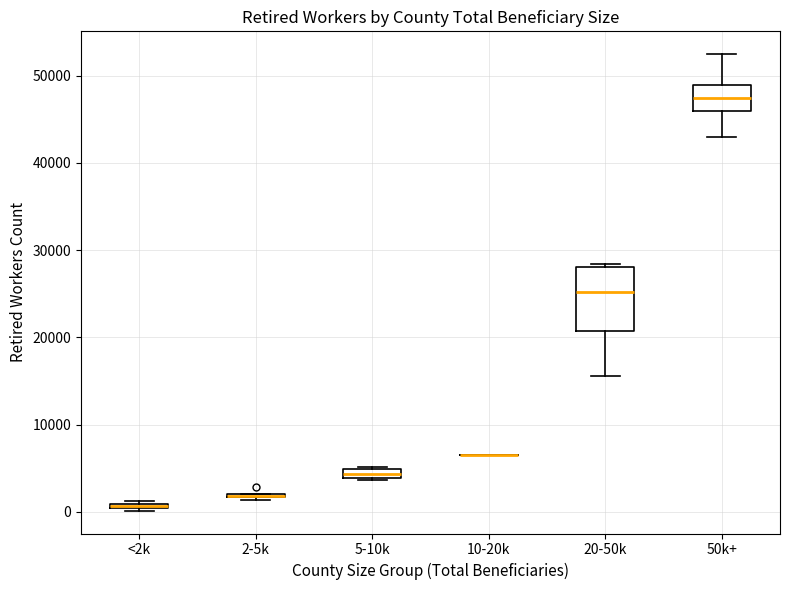

Comparing the boxes themselves (not the whiskers), which one is the tallest?

20-50k